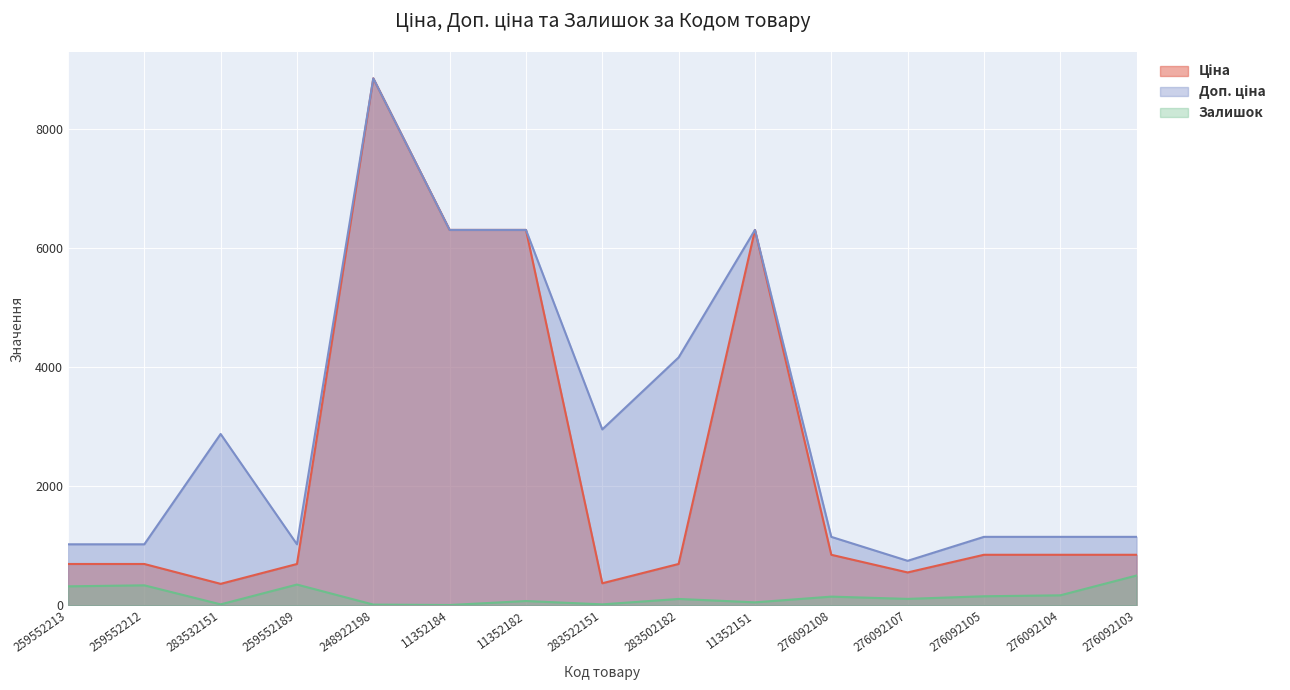

Is the value of Ціна at 276092105 greater than the value of Доп. ціна at 248922198?

No